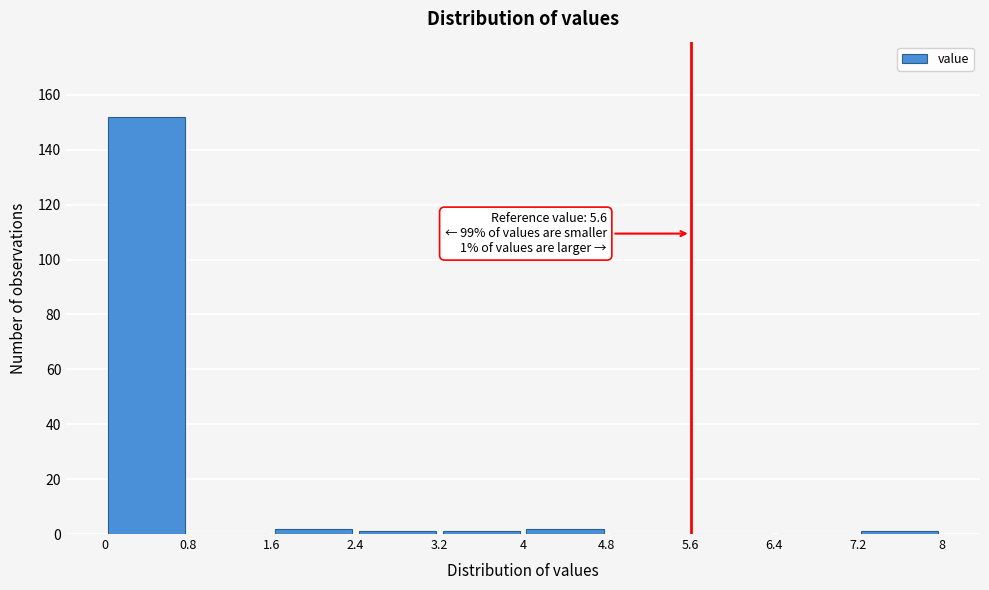

Over which range of the x-axis is the bar tallest?

0 to 0.8